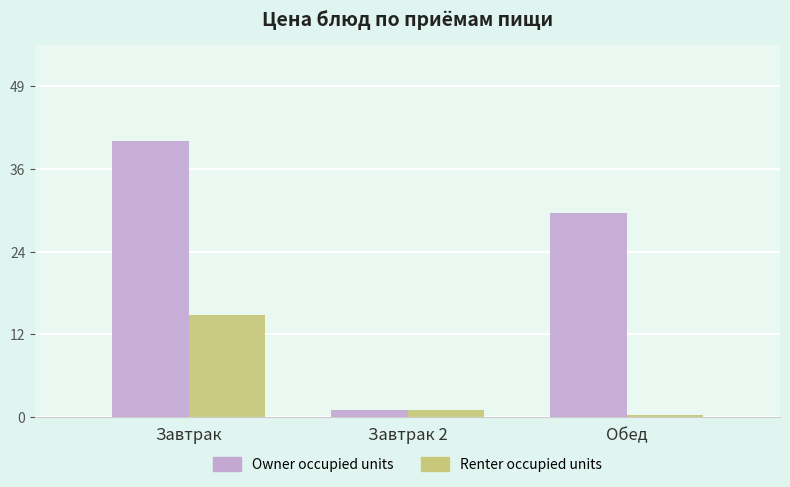

What is the minimum value shown in the chart?

0.3